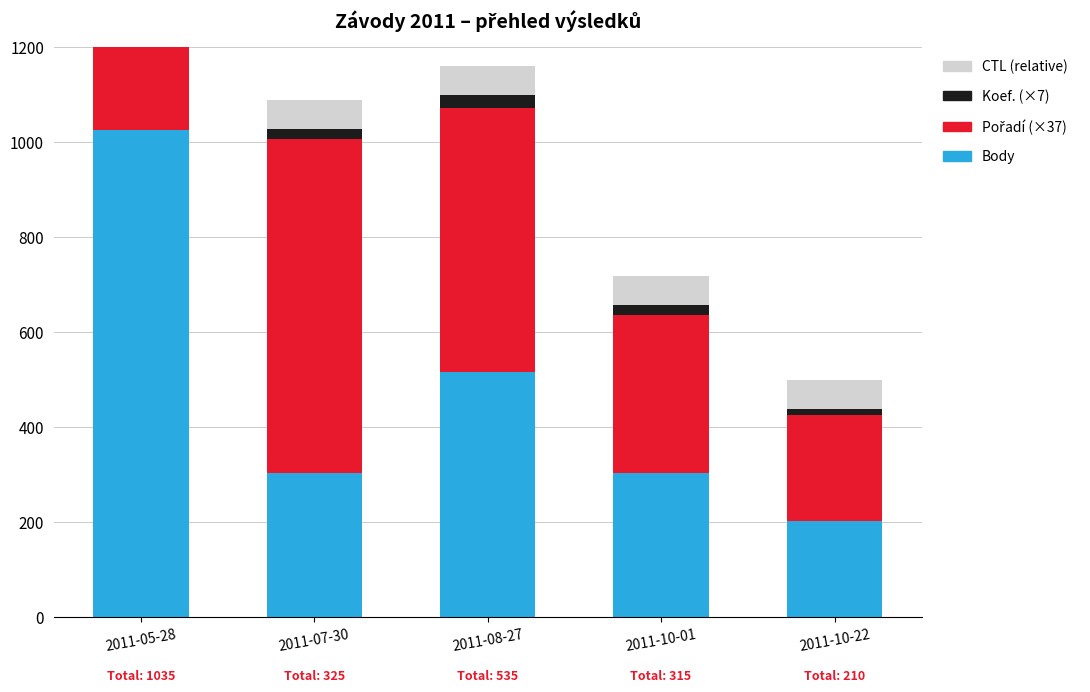

What is the value of the Pořadí (×37) bar at the 5th from the left?

222